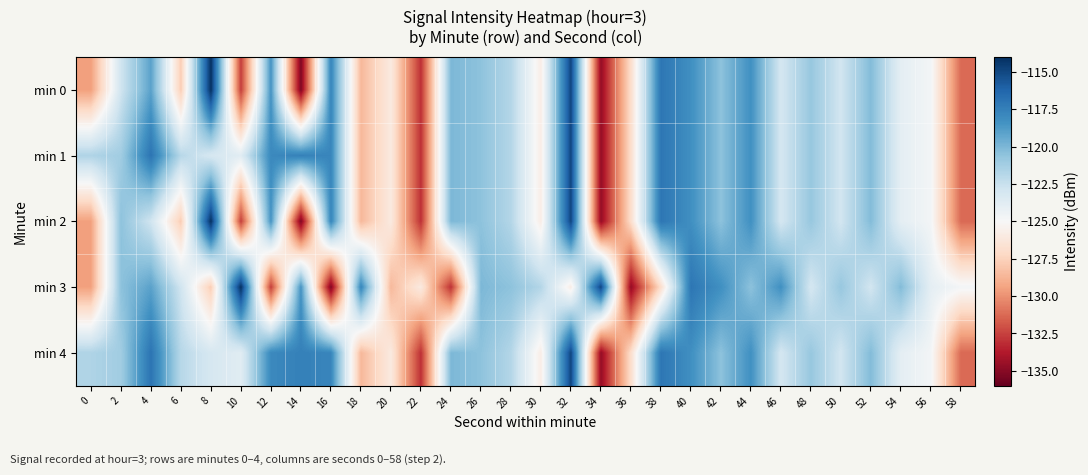

Rank the series by their maximum value, from highest to lowest.

min 0, min 2, min 3, min 1, min 4